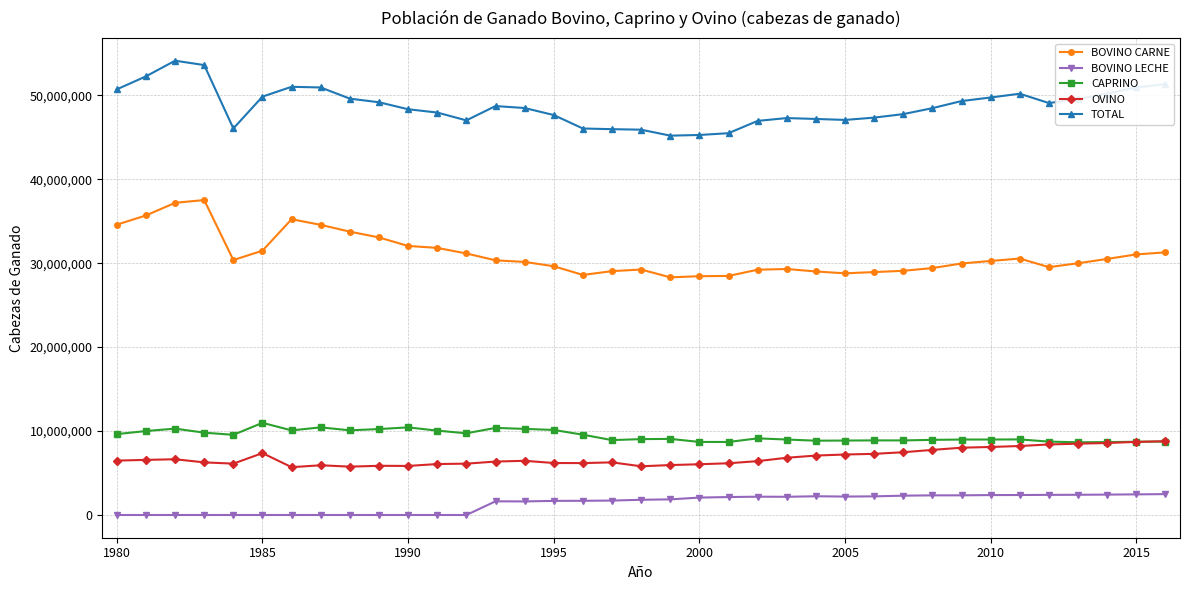

True or false: TOTAL has more than 2 interior local peaks.

True